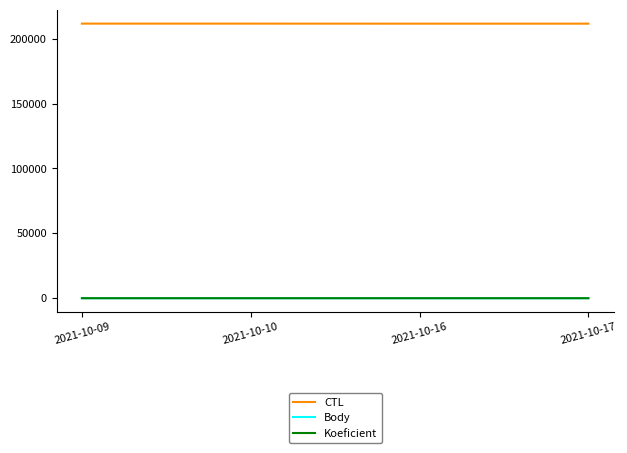

What is the difference between the CTL values at 2021-10-09 and 2021-10-17?

29